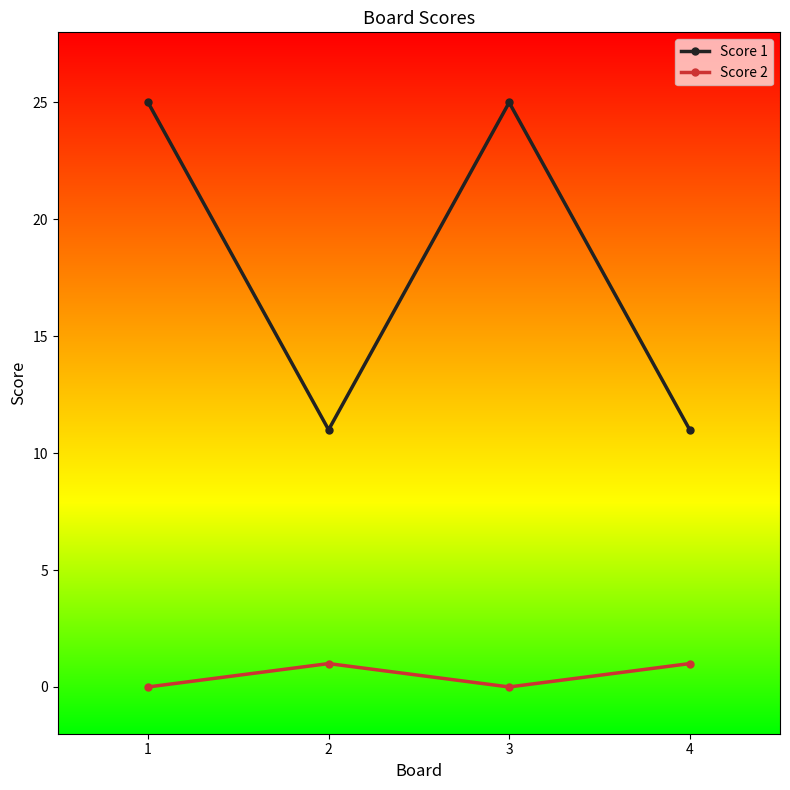

Count the number of data series in this chart.

2